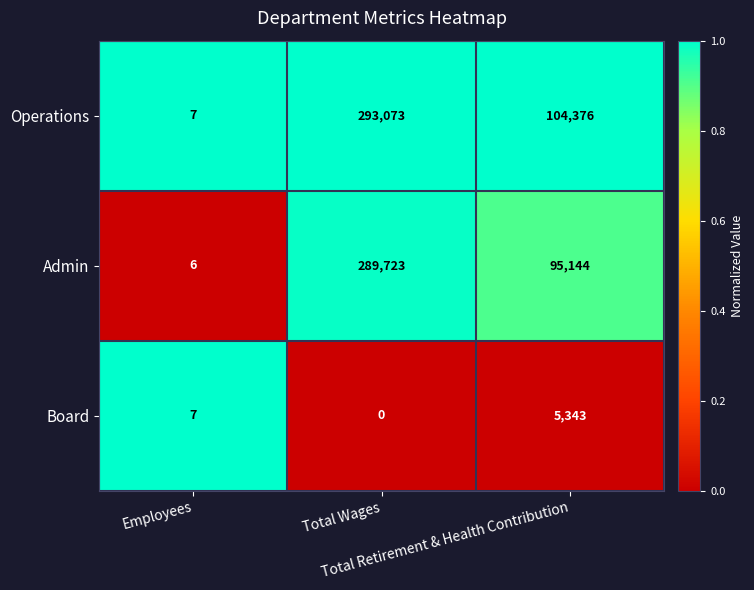

Which series has the widest spread of values?

Operations